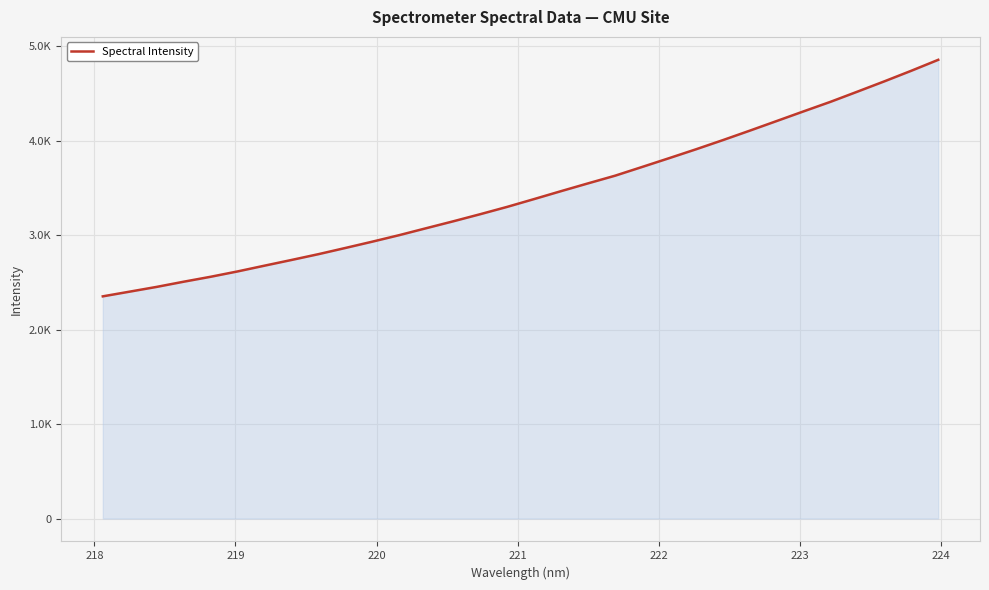

Reading left to right, list all the values displayed in this chart.

2351.5	2401.4	2451.6	2506.5	2558.8	2615.4	2676.5	2736.8	2798.2	2864.0	2930.7	2999.8	3073.2	3146.1	3221.3	3298.9	3381.5	3465.3	3547.6	3628.4	3720.6	3813.4	3907.5	4004.8	4105.0	4207.0	4309.4	4410.5	4518.2	4627.1	4739.0	4854.7